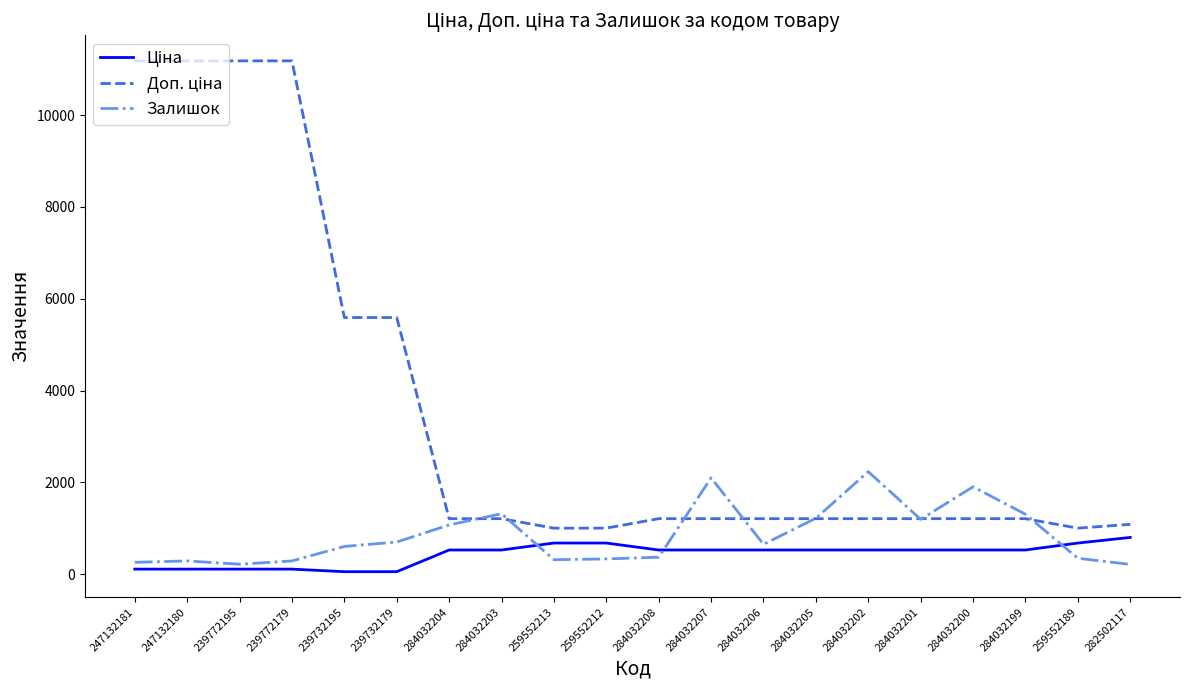

True or false: Залишок has more than 1 interior local peaks.

True